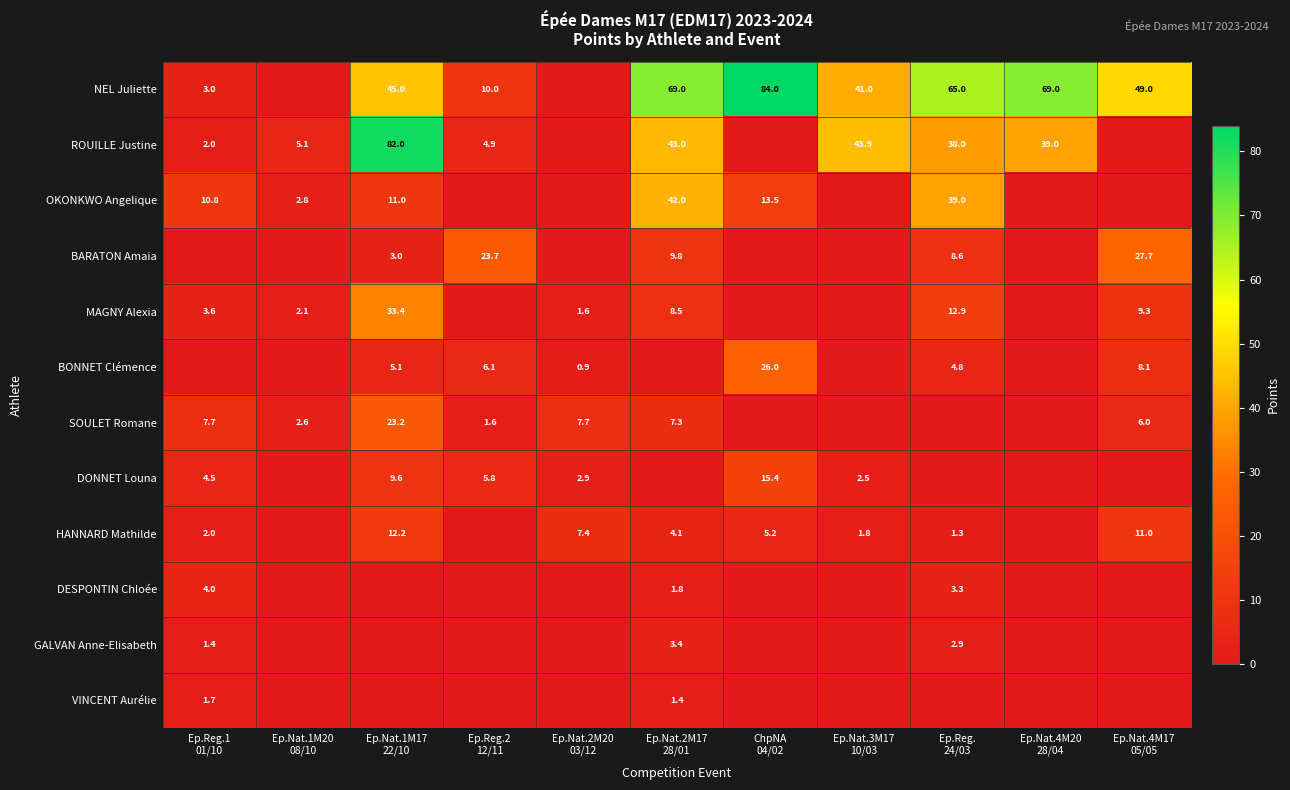

How many data points in OKONKWO Angelique are less than 2?

5